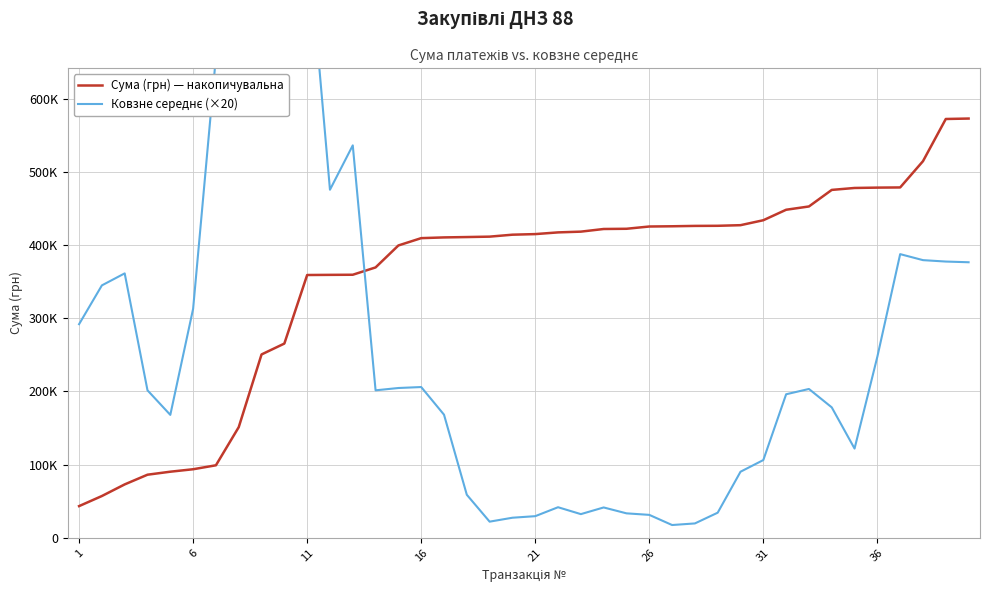

What is the maximum value for Сума (грн) — накопичувальна?

572657.7